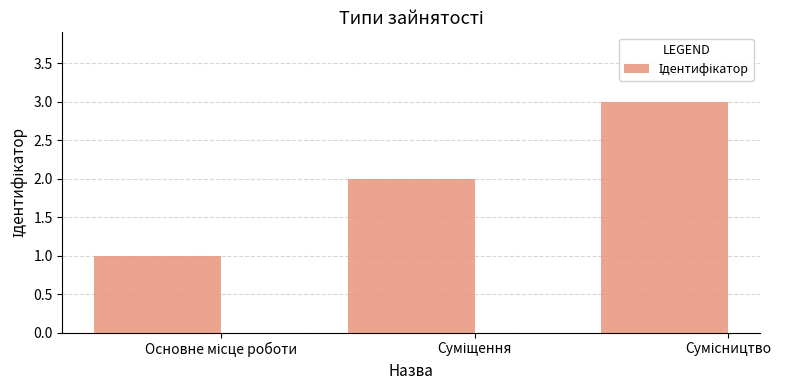

What is the sum of all values?

6